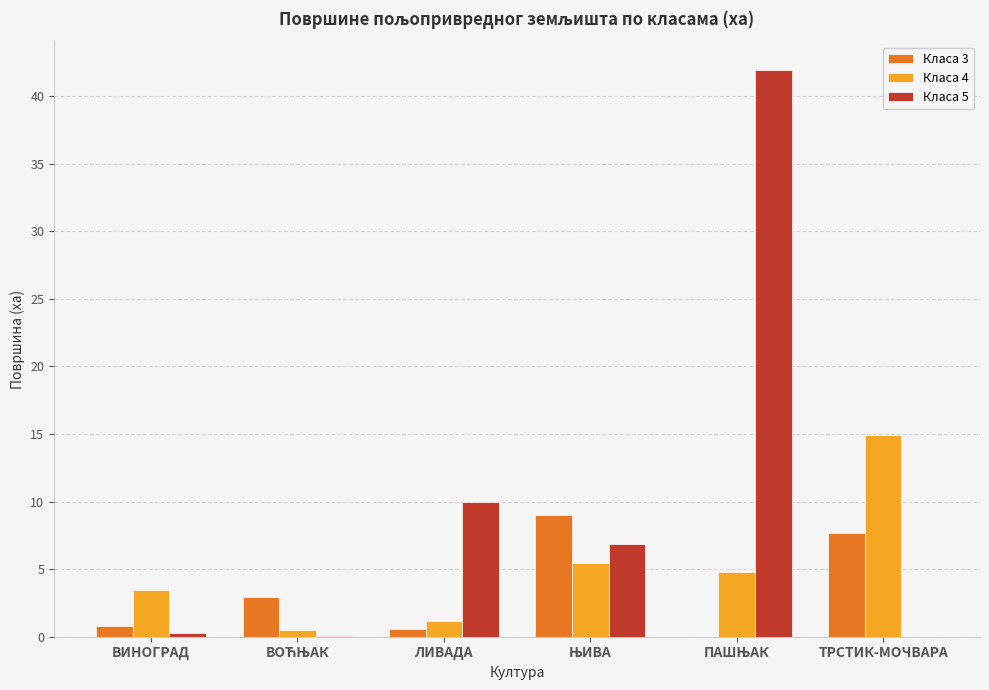

How many data points in Класа 4 are above 4?

3